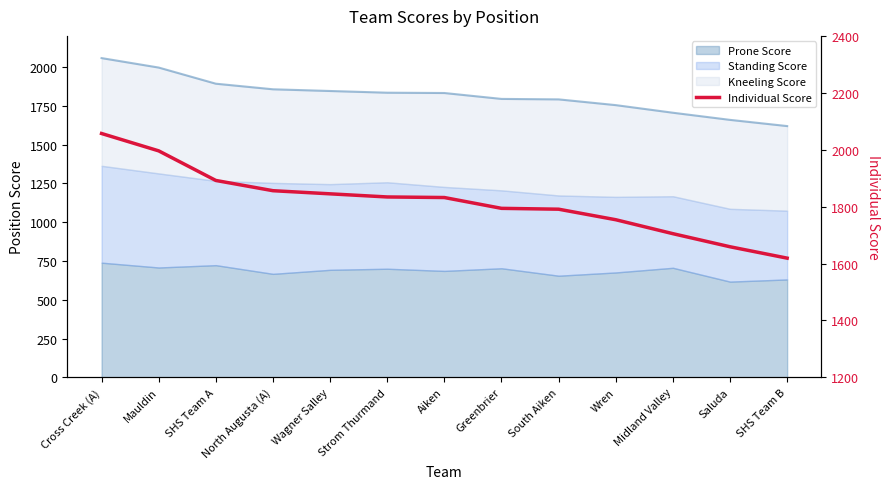

What is the label of the 12th point from the right?

Mauldin